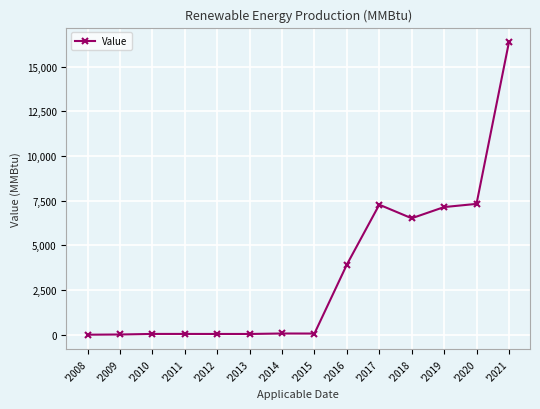

What is the change in value from '2018 to '2021?

+9849.3